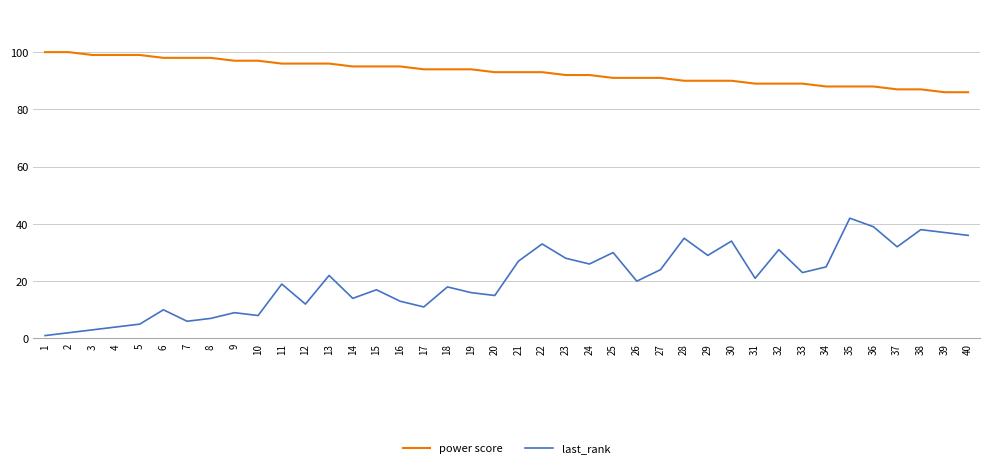

Reading left to right, list all the values displayed in this chart.

power score: 100	100	99	99	99	98	98	98	97	97	96	96	96	95	95	95	94	94	94	93	93	93	92	92	91	91	91	90	90	90	89	89	89	88	88	88	87	87	86	86
last_rank: 1	2	3	4	5	10	6	7	9	8	19	12	22	14	17	13	11	18	16	15	27	33	28	26	30	20	24	35	29	34	21	31	23	25	42	39	32	38	37	36